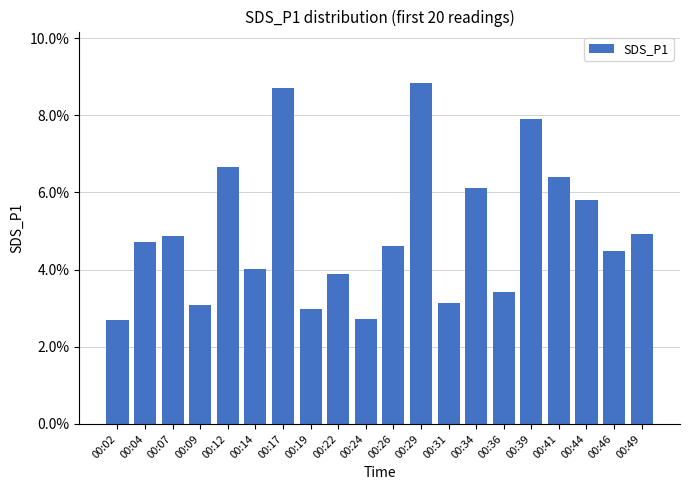

Reading left to right, extract all data points from this chart.

00:02=0.0	00:04=0.0	00:07=0.0	00:09=0.0	00:12=0.1	00:14=0.0	00:17=0.1	00:19=0.0	00:22=0.0	00:24=0.0	00:26=0.0	00:29=0.1	00:31=0.0	00:34=0.1	00:36=0.0	00:39=0.1	00:41=0.1	00:44=0.1	00:46=0.0	00:49=0.0